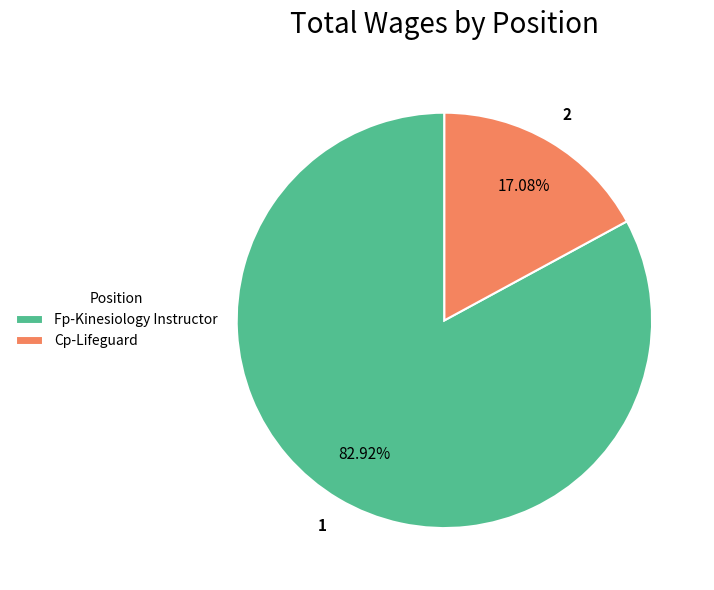

Which has a higher value, Fp-Kinesiology Instructor or Cp-Lifeguard?

Fp-Kinesiology Instructor